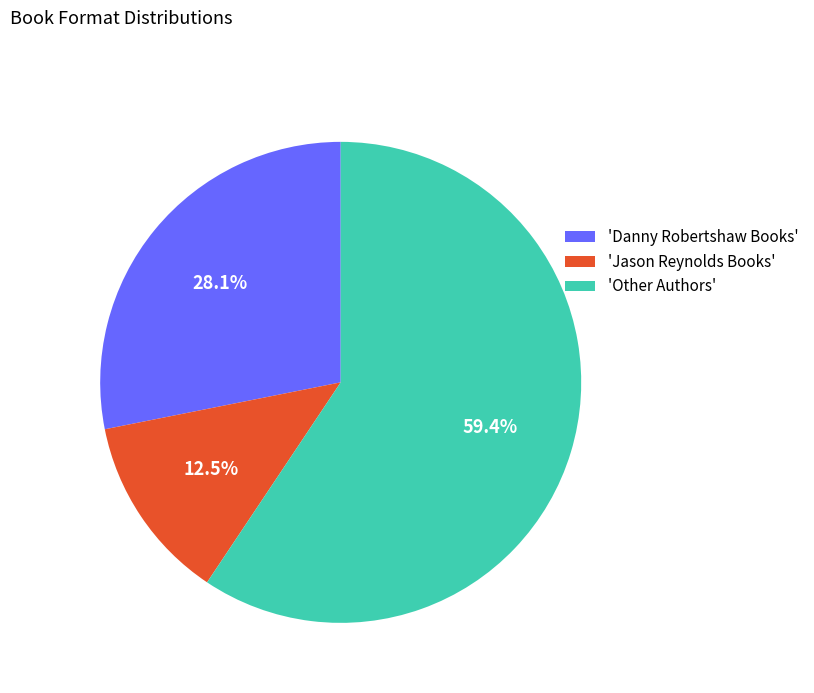

Is the sum of 'Jason Reynolds Books' and 'Danny Robertshaw Books' greater than half?

No